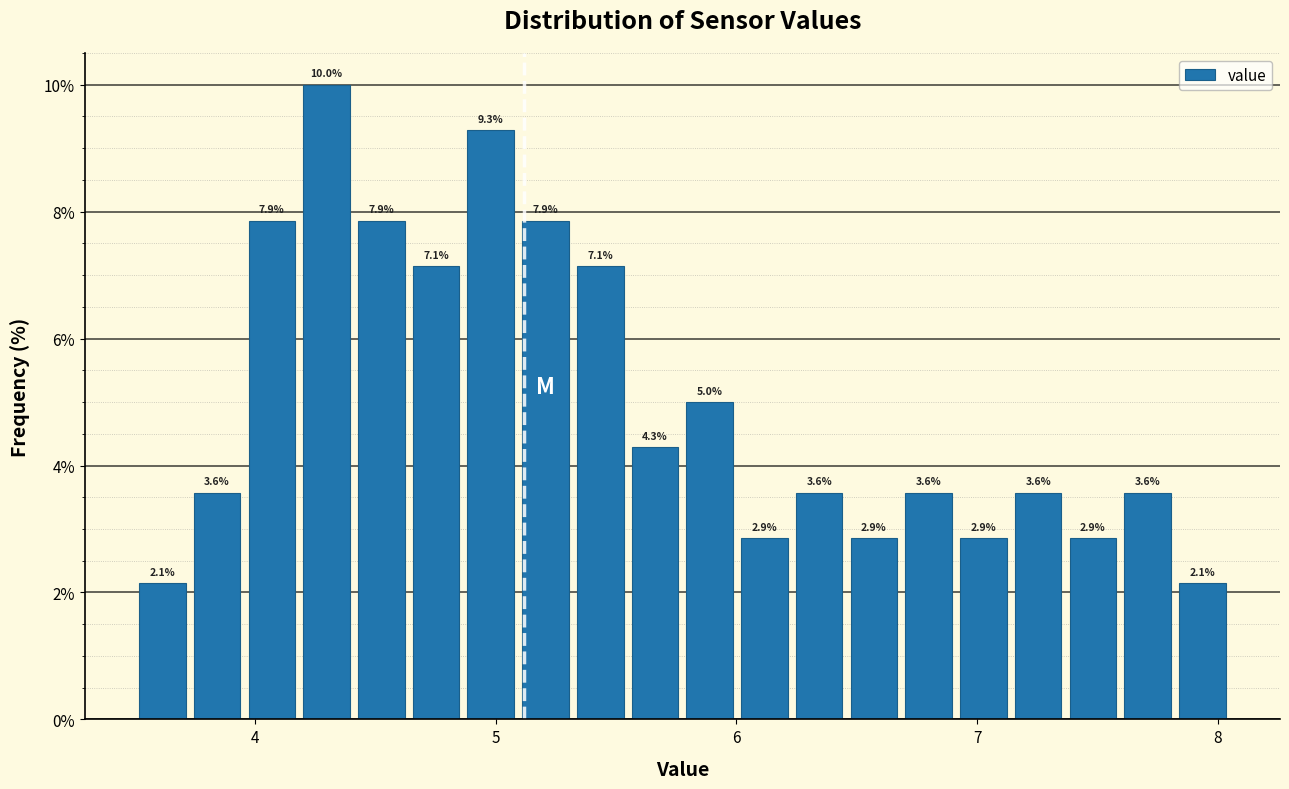

Read against the x-axis, roughly where is the centre of the tallest bar?

4.3